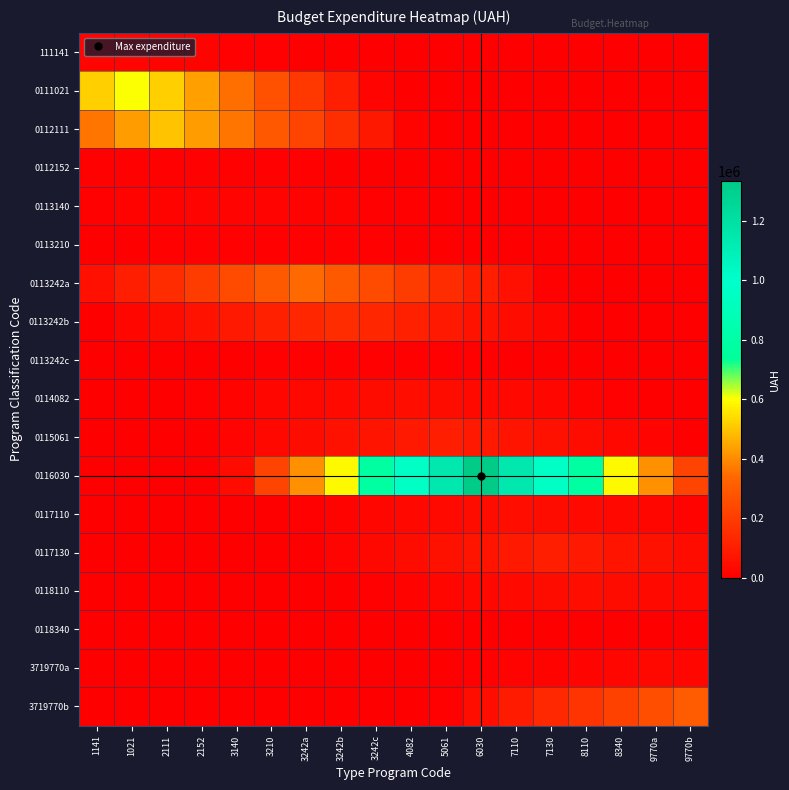

Reading left to right, list all the values displayed in this chart.

111141: 1141=20000.0	1021=17222.2	2111=14444.4	2152=11666.7	3140=8888.9	3210=6111.1	3242a=3333.3	3242b=555.6	3242c=0.0	4082=0.0	5061=0.0	6030=0.0	7110=0.0	7130=0.0	8110=0.0	8340=0.0	9770a=0.0	9770b=0.0
0111021: 1141=516666.7	1021=600000.0	2111=516666.7	2152=433333.3	3140=350000.0	3210=266666.7	3242a=183333.3	3242b=100000.0	3242c=16666.7	4082=0.0	5061=0.0	6030=0.0	7110=0.0	7130=0.0	8110=0.0	8340=0.0	9770a=0.0	9770b=0.0
0112111: 1141=361111.1	1021=430555.6	2111=500000.0	2152=430555.6	3140=361111.1	3210=291666.7	3242a=222222.2	3242b=152777.8	3242c=83333.3	4082=13888.9	5061=0.0	6030=0.0	7110=0.0	7130=0.0	8110=0.0	8340=0.0	9770a=0.0	9770b=0.0
0112152: 1141=5833.3	1021=7222.2	2111=8611.1	2152=10000.0	3140=8611.1	3210=7222.2	3242a=5833.3	3242b=4444.4	3242c=3055.6	4082=1666.7	5061=277.8	6030=0.0	7110=0.0	7130=0.0	8110=0.0	8340=0.0	9770a=0.0	9770b=0.0
0113140: 1141=8888.9	1021=11666.7	2111=14444.4	2152=17222.2	3140=20000.0	3210=17222.2	3242a=14444.4	3242b=11666.7	3242c=8888.9	4082=6111.1	5061=3333.3	6030=555.6	7110=0.0	7130=0.0	8110=0.0	8340=0.0	9770a=0.0	9770b=0.0
0113210: 1141=3055.6	1021=4444.4	2111=5833.3	2152=7222.2	3140=8611.1	3210=10000.0	3242a=8611.1	3242b=7222.2	3242c=5833.3	4082=4444.4	5061=3055.6	6030=1666.7	7110=277.8	7130=0.0	8110=0.0	8340=0.0	9770a=0.0	9770b=0.0
0113242a: 1141=56666.7	1021=103888.9	2111=151111.1	2152=198333.3	3140=245555.6	3210=292777.8	3242a=340000.0	3242b=292777.8	3242c=245555.6	4082=198333.3	5061=151111.1	6030=103888.9	7110=56666.7	7130=9444.4	8110=0.0	8340=0.0	9770a=0.0	9770b=0.0
0113242b: 1141=4166.7	1021=25000.0	2111=45833.3	2152=66666.7	3140=87500.0	3210=108333.3	3242a=129166.7	3242b=150000.0	3242c=129166.7	4082=108333.3	5061=87500.0	6030=66666.7	7110=45833.3	7130=25000.0	8110=4166.7	8340=0.0	9770a=0.0	9770b=0.0
0113242c: 1141=0.0	1021=277.8	2111=1666.7	2152=3055.6	3140=4444.4	3210=5833.3	3242a=7222.2	3242b=8611.1	3242c=10000.0	4082=8611.1	5061=7222.2	6030=5833.3	7110=4444.4	7130=3055.6	8110=1666.7	8340=277.8	9770a=0.0	9770b=0.0
0114082: 1141=0.0	1021=0.0	2111=1388.9	2152=8333.3	3140=15277.8	3210=22222.2	3242a=29166.7	3242b=36111.1	3242c=43055.6	4082=50000.0	5061=43055.6	6030=36111.1	7110=29166.7	7130=22222.2	8110=15277.8	8340=8333.3	9770a=1388.9	9770b=0.0
0115061: 1141=0.0	1021=0.0	2111=0.0	2152=2777.8	3140=16666.7	3210=30555.6	3242a=44444.4	3242b=58333.3	3242c=72222.2	4082=86111.1	5061=100000.0	6030=86111.1	7110=72222.2	7130=58333.3	8110=44444.4	8340=30555.6	9770a=16666.7	9770b=2777.8
0116030: 1141=0.0	1021=0.0	2111=0.0	2152=0.0	3140=37055.6	3210=222333.3	3242a=407611.1	3242b=592888.9	3242c=778166.7	4082=963444.4	5061=1148722.2	6030=1334000.0	7110=1148722.2	7130=963444.4	8110=778166.7	8340=592888.9	9770a=407611.1	9770b=222333.3
0117110: 1141=0.0	1021=0.0	2111=0.0	2152=0.0	3140=0.0	3210=1388.9	3242a=8333.3	3242b=15277.8	3242c=22222.2	4082=29166.7	5061=36111.1	6030=43055.6	7110=50000.0	7130=43055.6	8110=36111.1	8340=29166.7	9770a=22222.2	9770b=15277.8
0117130: 1141=0.0	1021=0.0	2111=0.0	2152=0.0	3140=0.0	3210=0.0	3242a=2777.8	3242b=16666.7	3242c=30555.6	4082=44444.4	5061=58333.3	6030=72222.2	7110=86111.1	7130=100000.0	8110=86111.1	8340=72222.2	9770a=58333.3	9770b=44444.4
0118110: 1141=0.0	1021=0.0	2111=0.0	2152=0.0	3140=0.0	3210=0.0	3242a=0.0	3242b=1388.9	3242c=8333.3	4082=15277.8	5061=22222.2	6030=29166.7	7110=36111.1	7130=43055.6	8110=50000.0	8340=43055.6	9770a=36111.1	9770b=29166.7
0118340: 1141=0.0	1021=0.0	2111=0.0	2152=0.0	3140=0.0	3210=0.0	3242a=0.0	3242b=0.0	3242c=138.9	4082=833.3	5061=1527.8	6030=2222.2	7110=2916.7	7130=3611.1	8110=4305.6	8340=5000.0	9770a=4305.6	9770b=3611.1
3719770a: 1141=0.0	1021=0.0	2111=0.0	2152=0.0	3140=0.0	3210=0.0	3242a=0.0	3242b=0.0	3242c=0.0	4082=733.5	5061=4400.8	6030=8068.2	7110=11735.6	7130=15402.9	8110=19070.3	8340=22737.6	9770a=26405.0	9770b=22737.6
3719770b: 1141=0.0	1021=0.0	2111=0.0	2152=0.0	3140=0.0	3210=0.0	3242a=0.0	3242b=0.0	3242c=0.0	4082=0.0	5061=8369.4	6030=50216.7	7110=92063.9	7130=133911.1	8110=175758.3	8340=217605.6	9770a=259452.8	9770b=301300.0